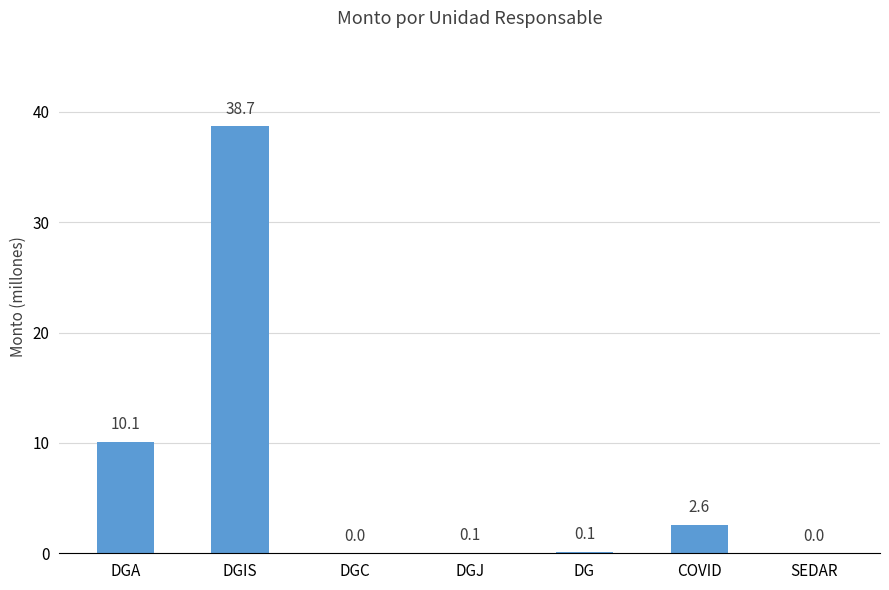

Between DGA and DG, which is larger?

DGA